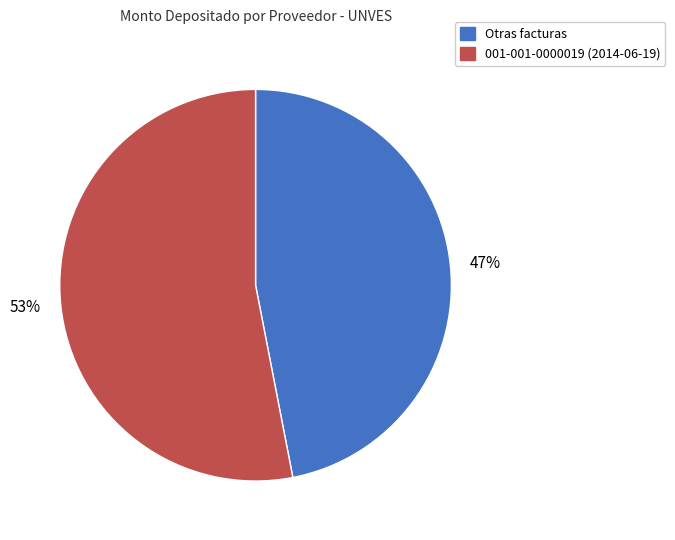

Which slice represents more than half of the pie?

001-001-0000019 (2014-06-19)